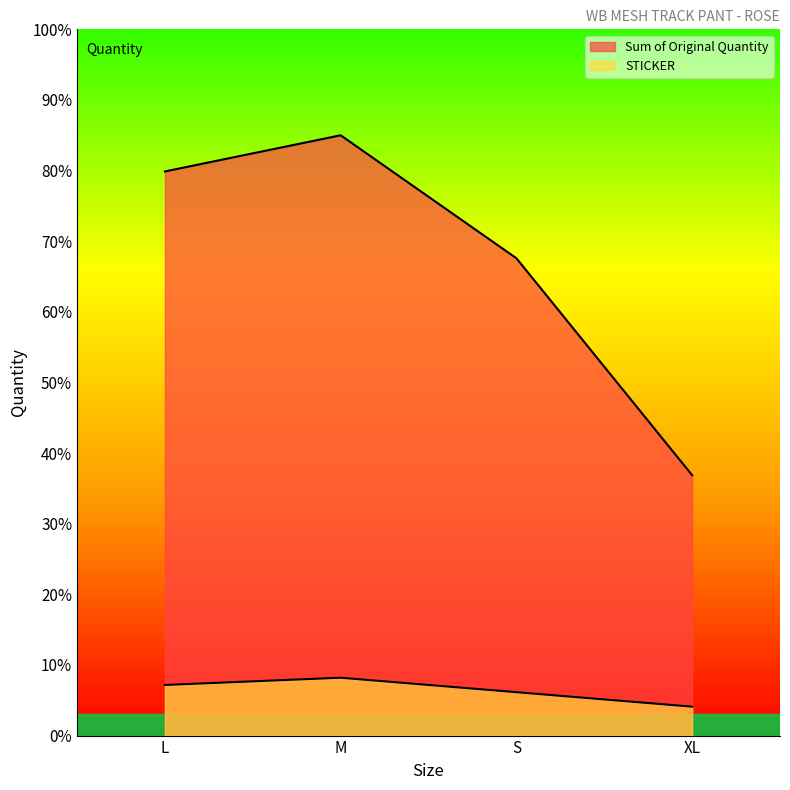

How many lines are shown in the chart?

2